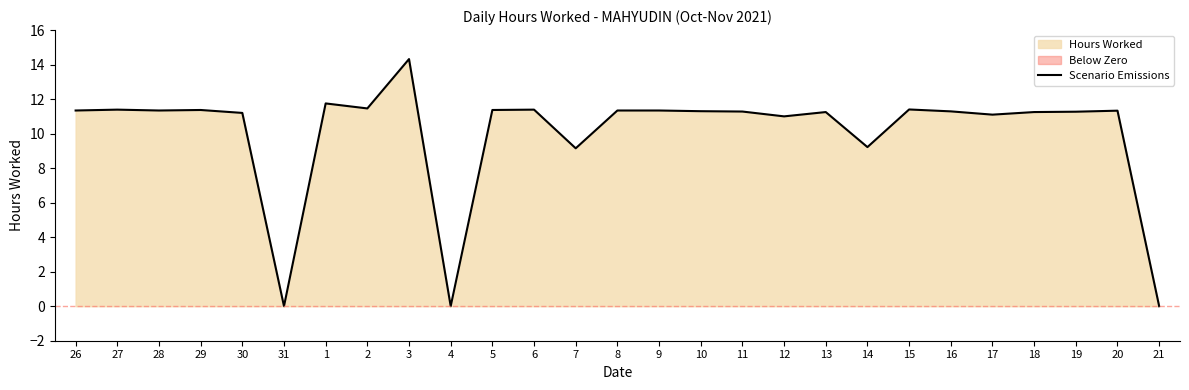

What is the change in value from 2 to 17?

-0.4